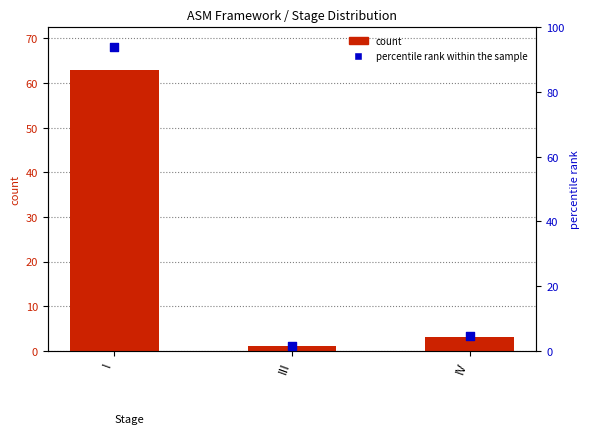

Which series has the largest total across all categories?

percentile rank within the sample